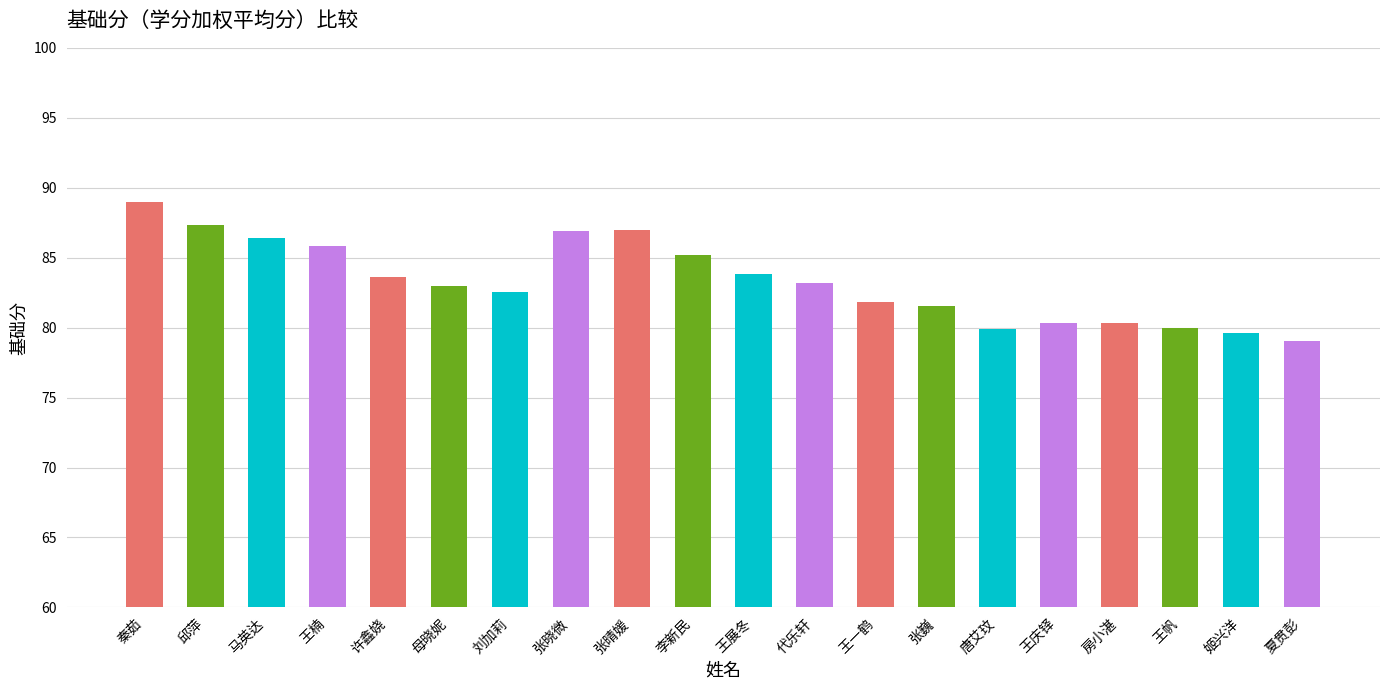

At which category does the chart reach its peak across all series?

秦茹